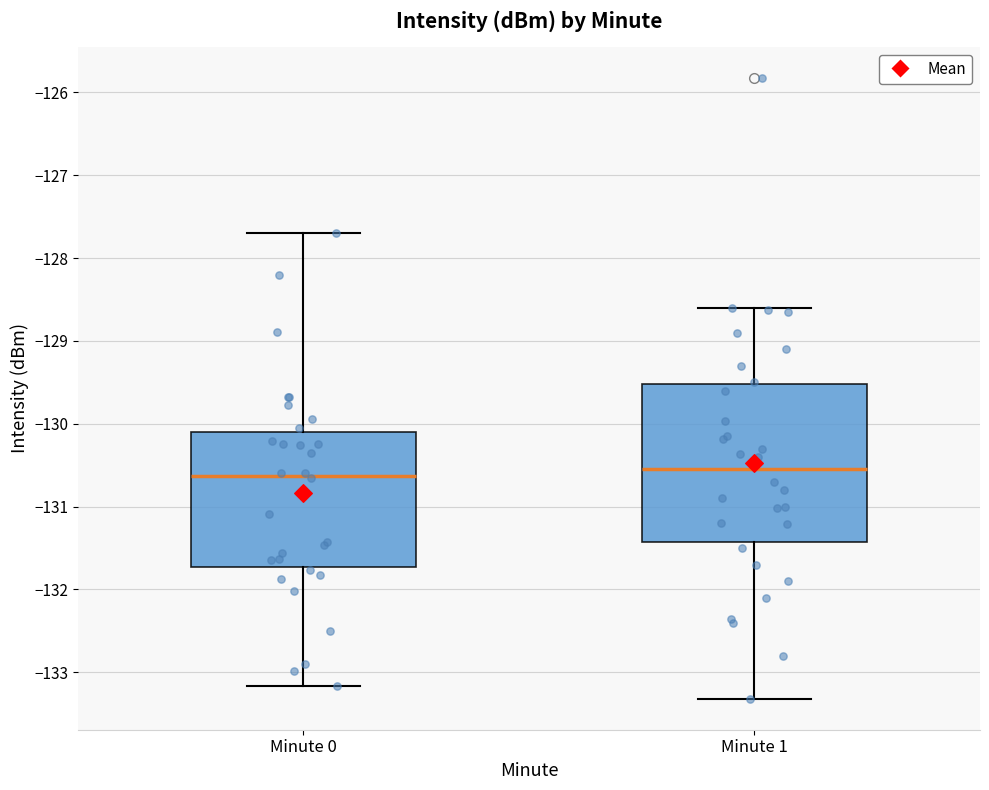

Where is the lower edge of the box for Minute 0 on the y-axis? The values are not printed on the chart, so give them approximately, as read against the axis.

-131.7